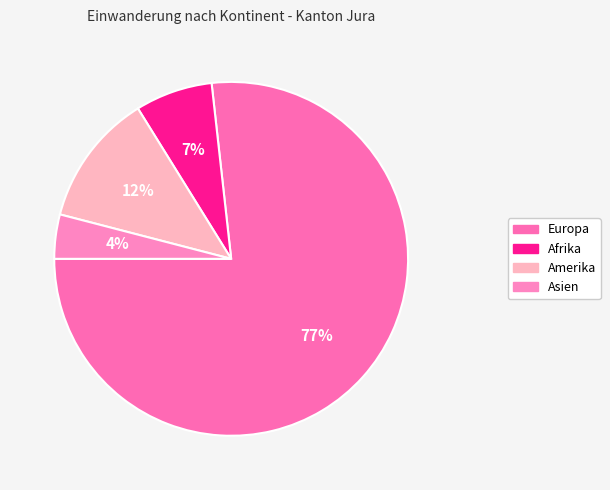

Which slice is the smallest?

Asien